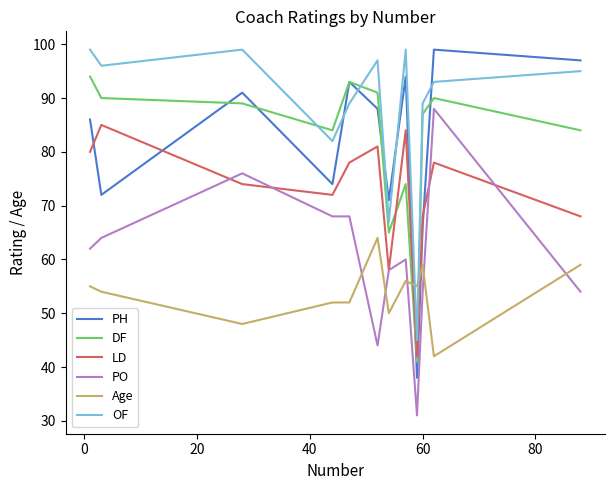

What is the highest value of the DF series?

94